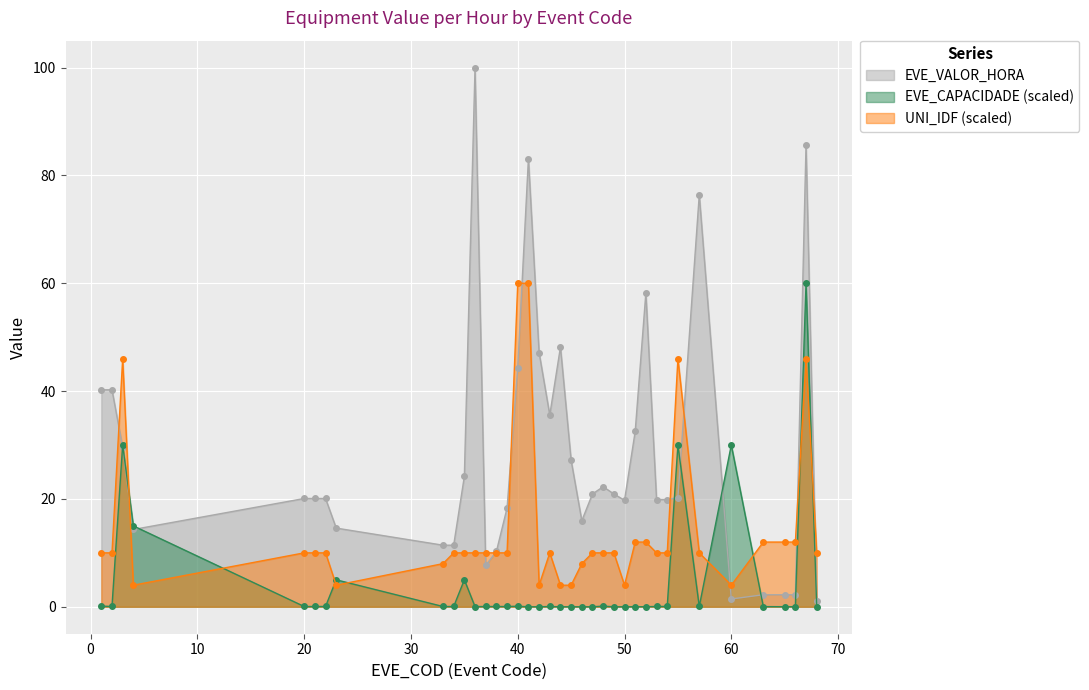

Which series has the widest spread of values?

EVE_VALOR_HORA